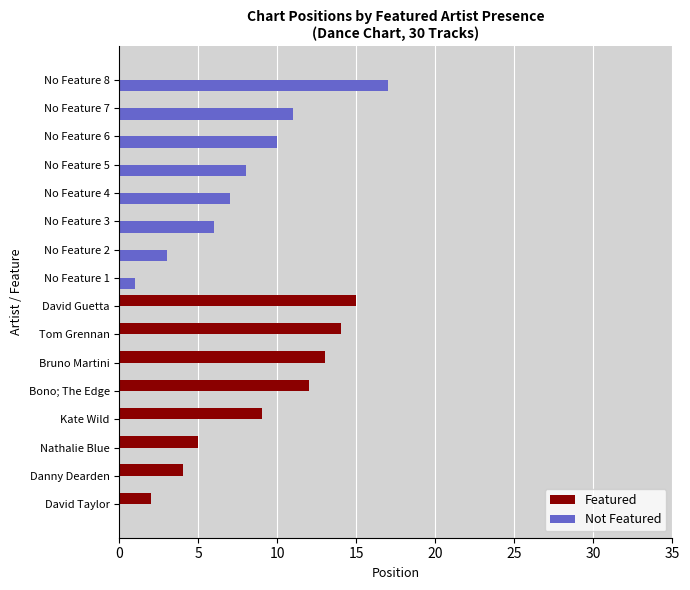

At which category is the sum across all series the highest?

No Feature 8